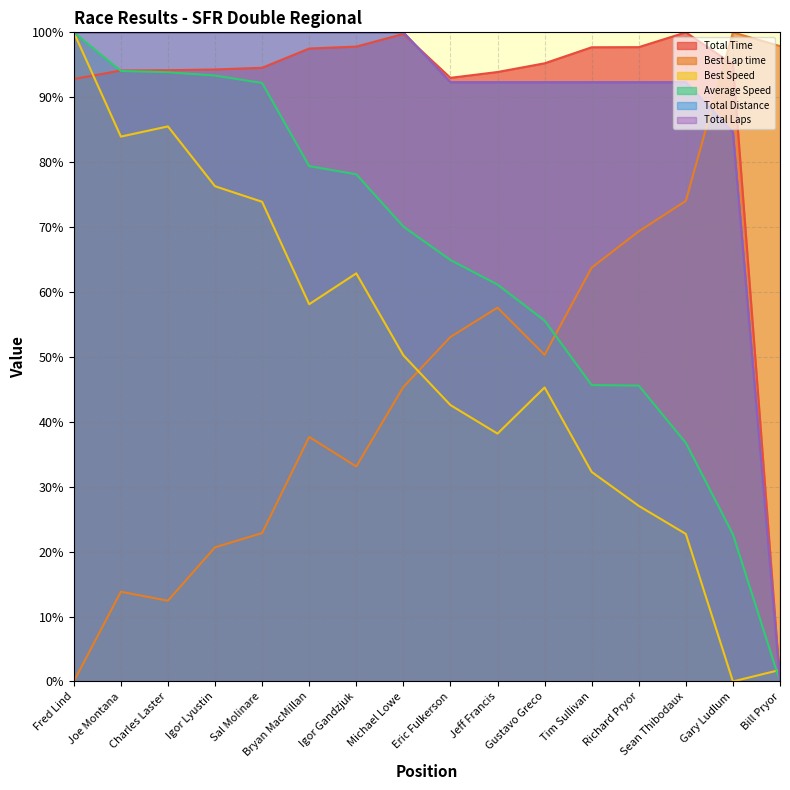

Is the value of Average Speed at Bryan MacMillan greater than the value of Best Lap time at Joe Montana?

Yes